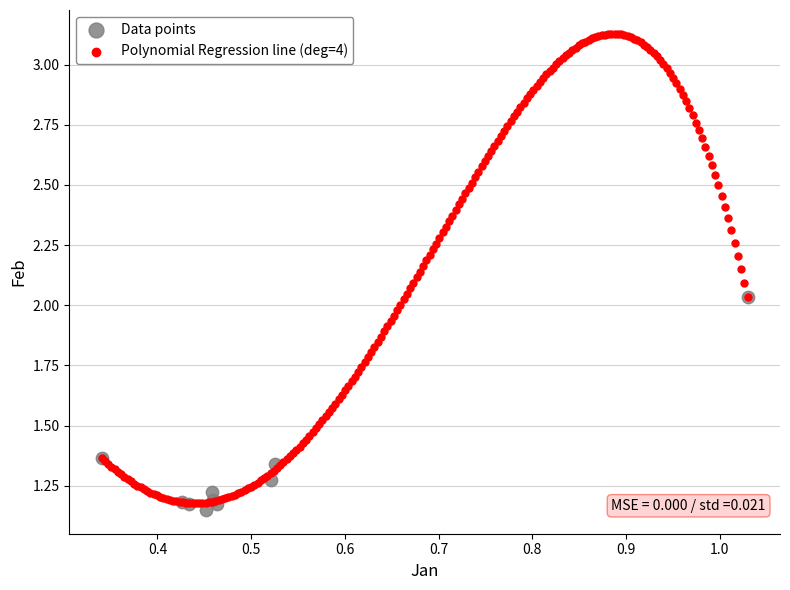

Which series reaches the maximum Y coordinate?

Polynomial Regression line (deg=4)